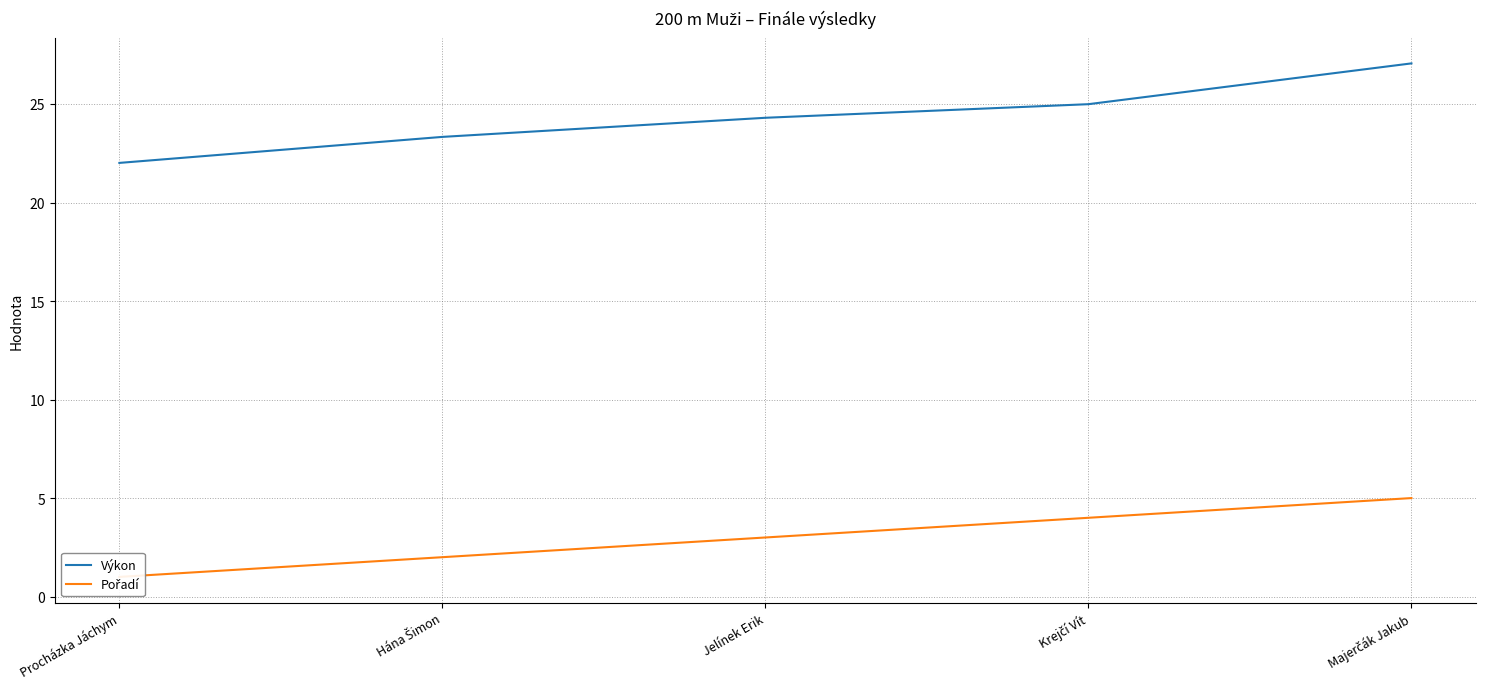

The value of Pořadí at Jelínek Erik is 3.0. True or false?

True